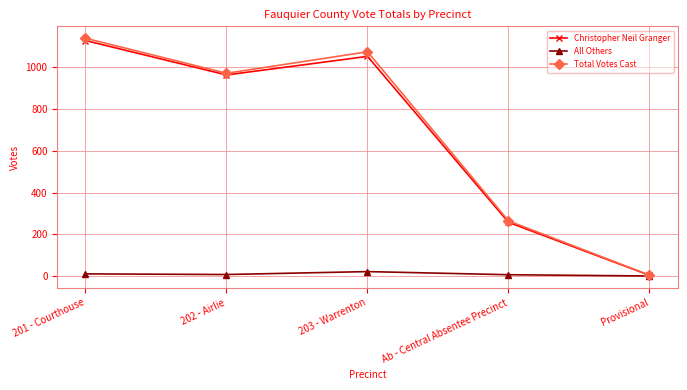

The Total Votes Cast series shows 432 at 201 - Courthouse. True or false?

False